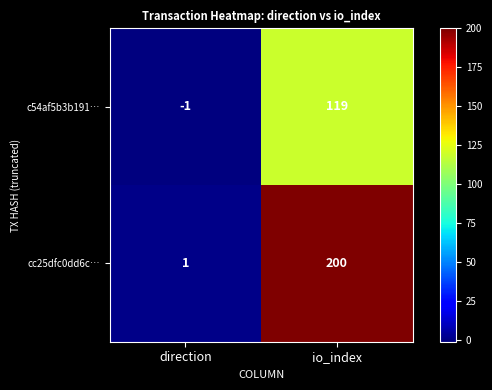

At io_index, list the series in order from largest to smallest.

cc25dfc0dd6c…, c54af5b3b191…